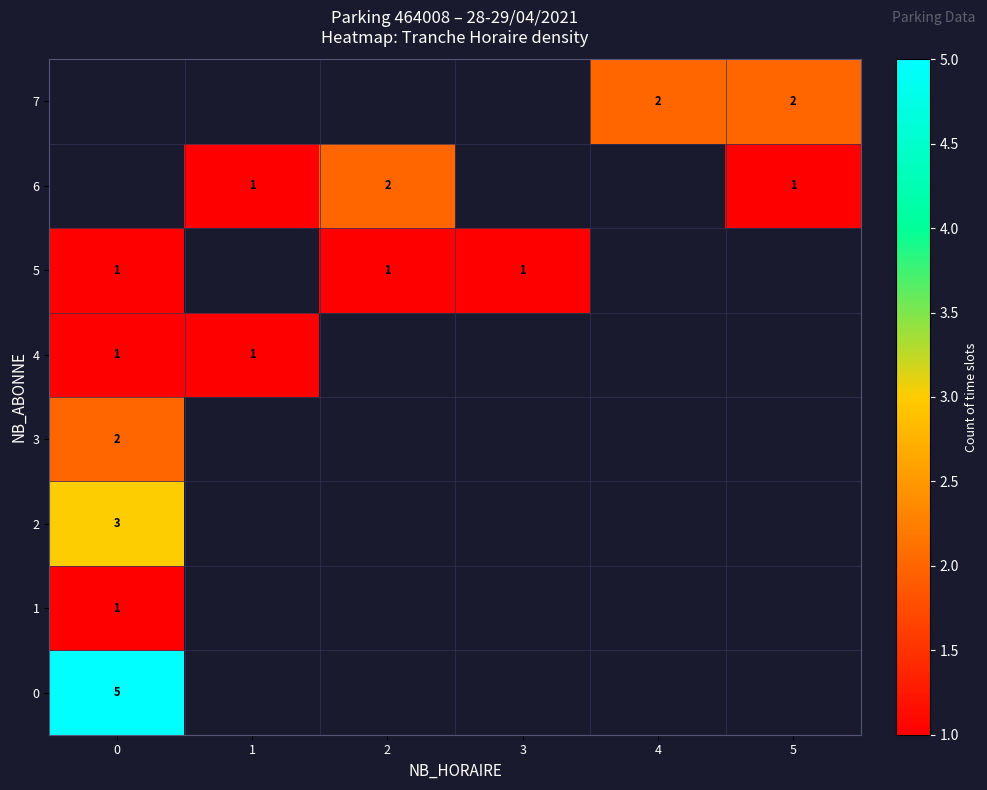

What is the minimum value shown in the chart?

1.0